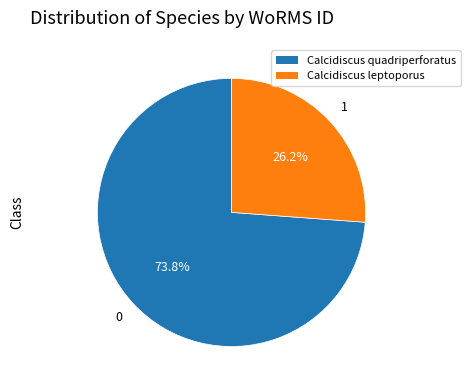

How many segments does this pie chart have?

2